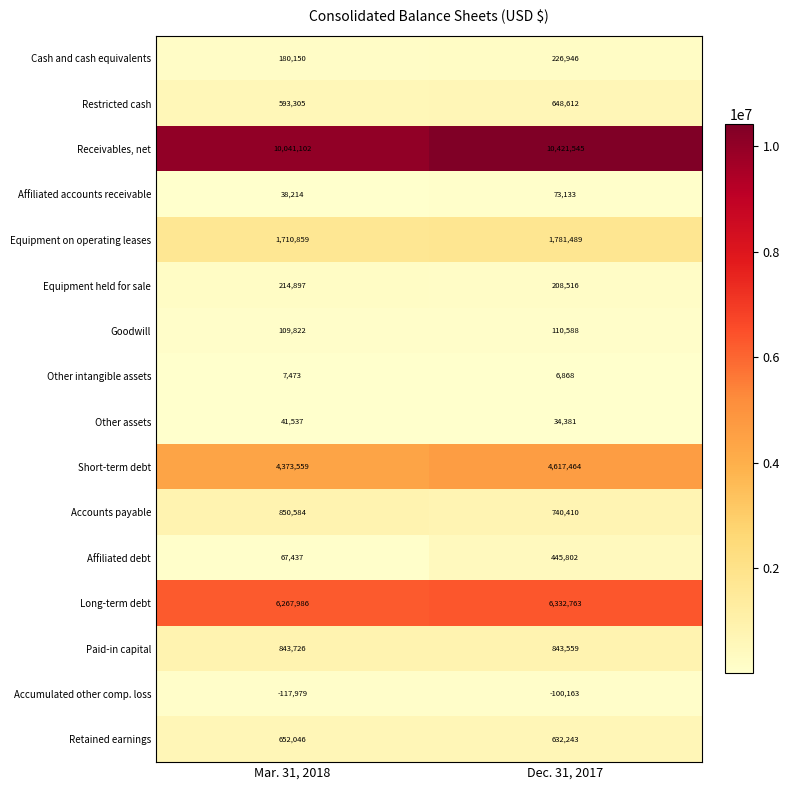

Rank the series at Dec. 31, 2017 from highest to lowest value.

Receivables, net, Long-term debt, Short-term debt, Equipment on operating leases, Paid-in capital, Accounts payable, Restricted cash, Retained earnings, Affiliated debt, Cash and cash equivalents, Equipment held for sale, Goodwill, Affiliated accounts receivable, Other assets, Other intangible assets, Accumulated other comp. loss